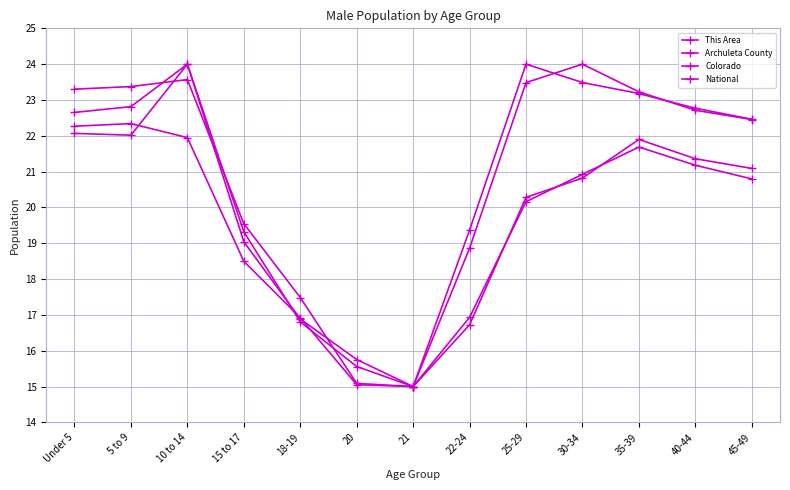

What is the value of the National point at the 12th from the left?

22.8